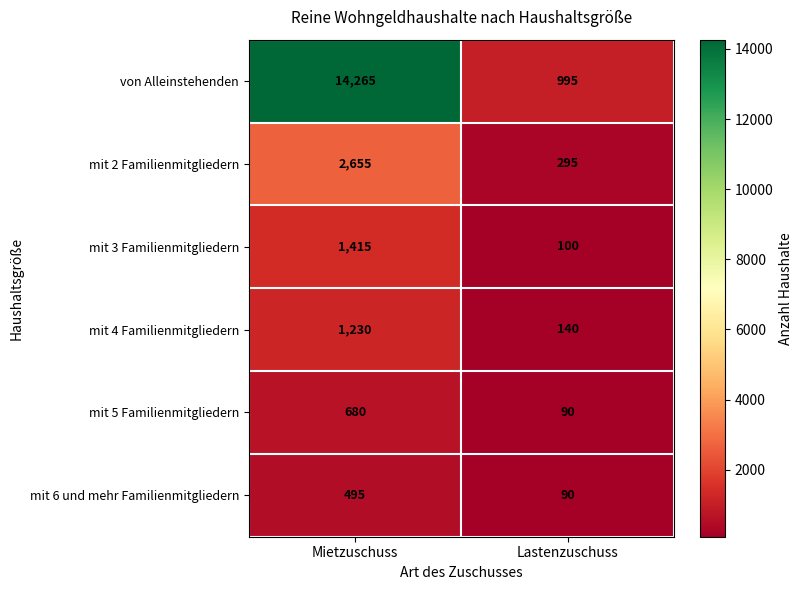

List the series in order of their peak value, highest first.

von Alleinstehenden, mit 2 Familienmitgliedern, mit 3 Familienmitgliedern, mit 4 Familienmitgliedern, mit 5 Familienmitgliedern, mit 6 und mehr Familienmitgliedern